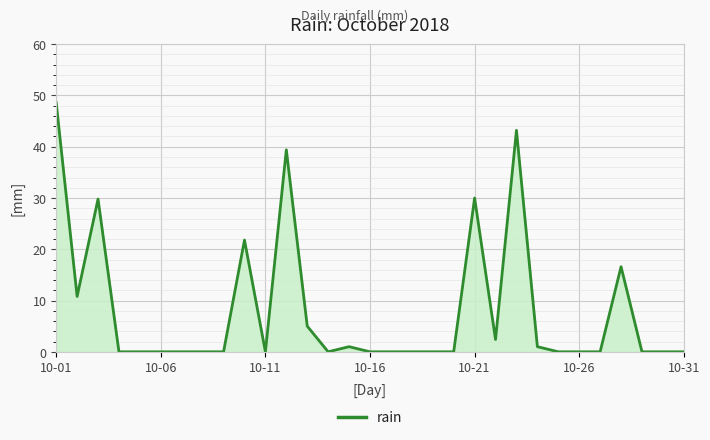

What is the difference between the maximum and minimum values?

48.6